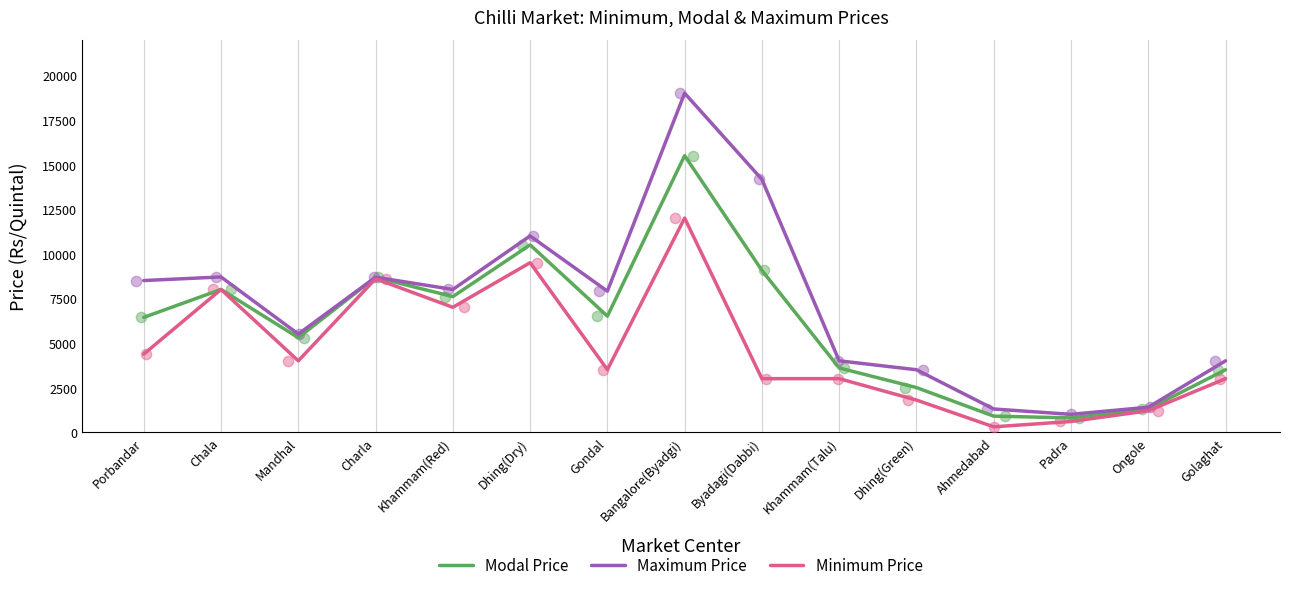

Which series has the widest spread of Y values?

Maximum Price